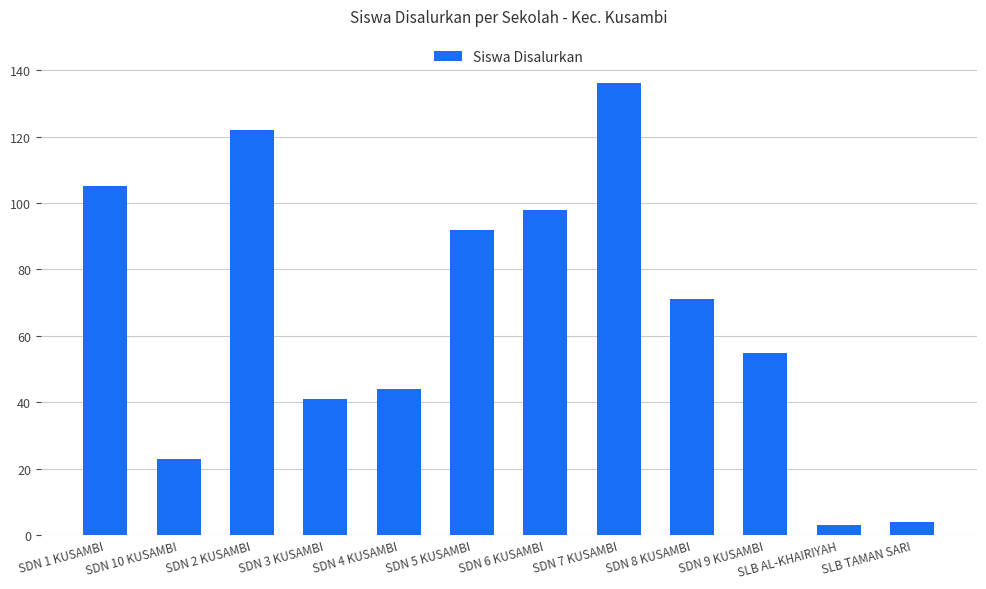

What is the minimum value shown in the chart?

3